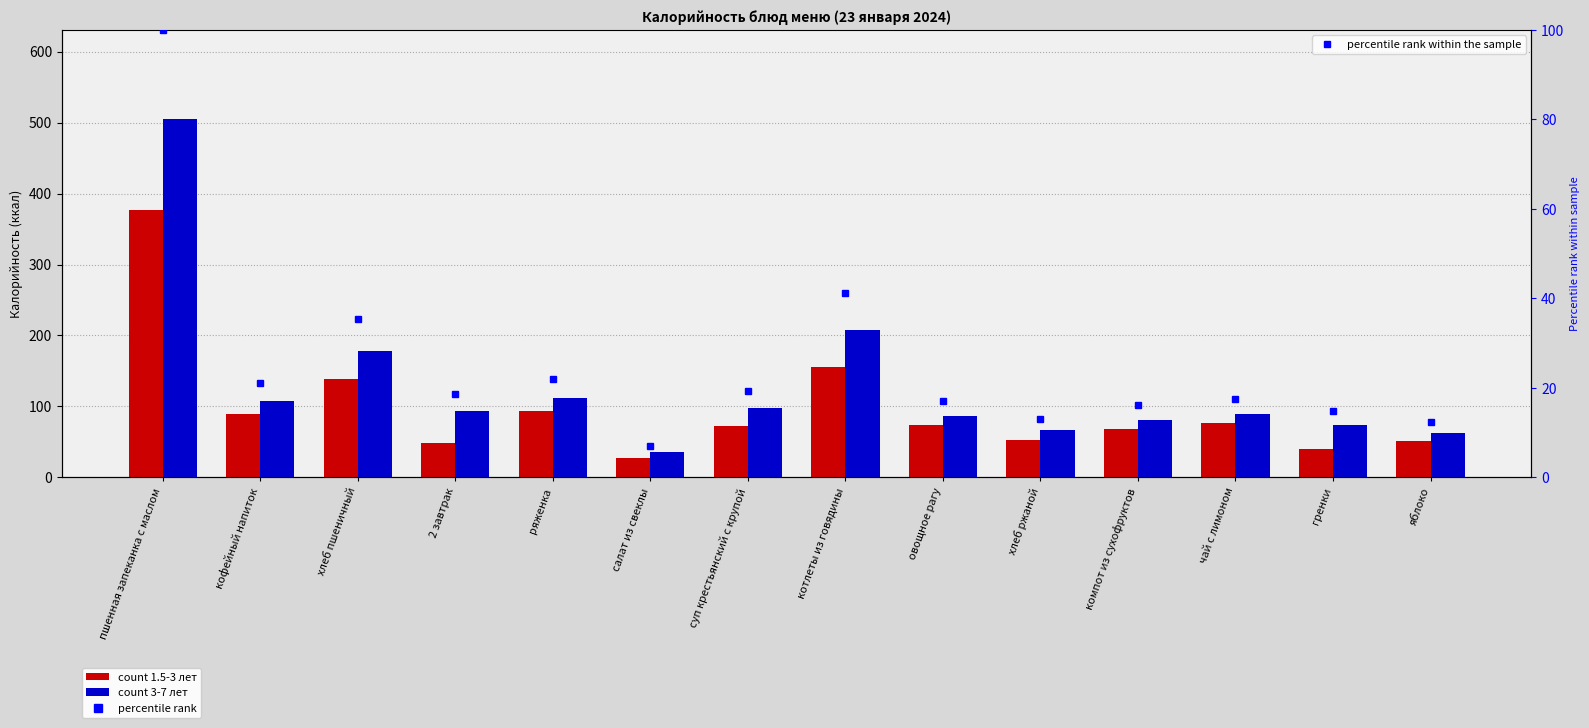

What is the difference between the maximum and second lowest values in the percentile rank within the sample series?

87.6